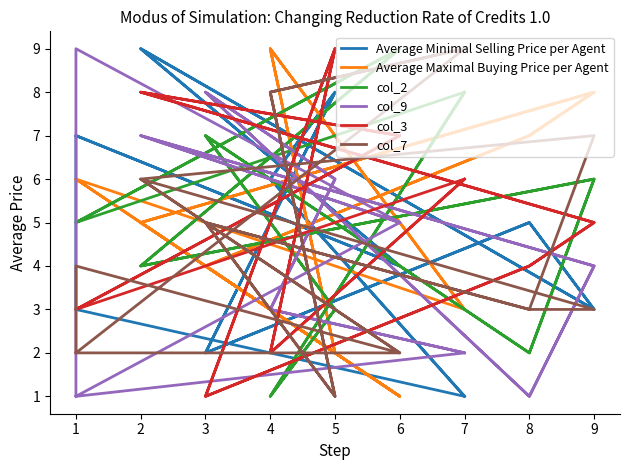

Between which two adjacent categories do col_2 and col_3 first intersect?

6 and 2